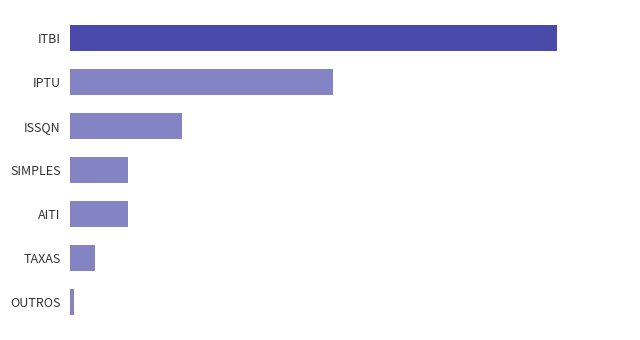

Does the chart contain any negative values?

No